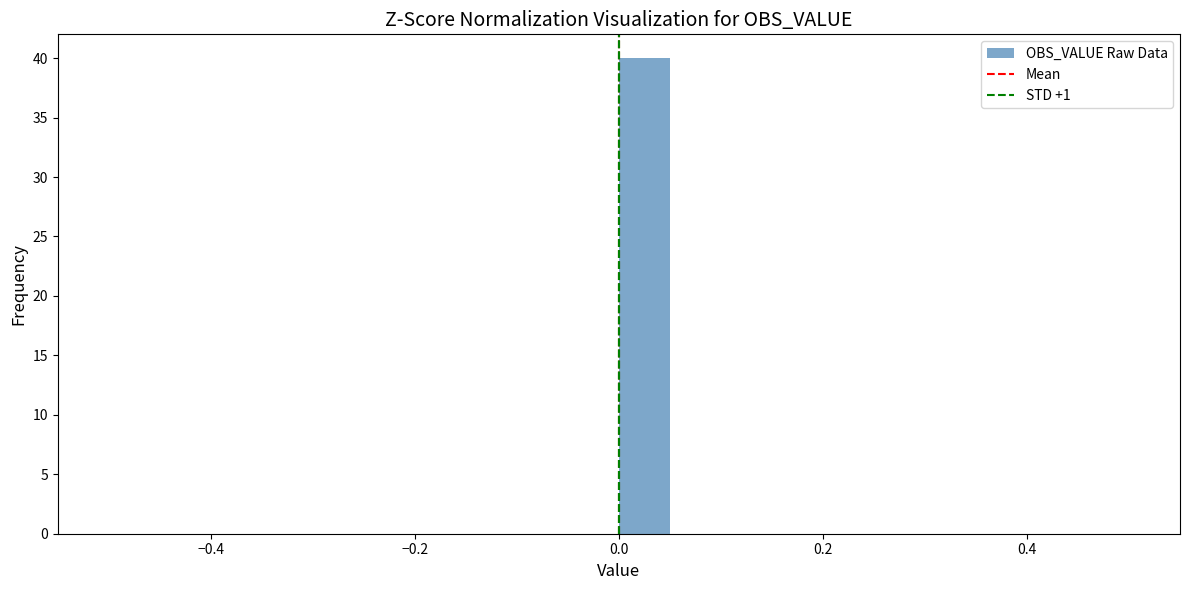

Read against the x-axis, roughly where is the centre of the tallest bar?

0.02